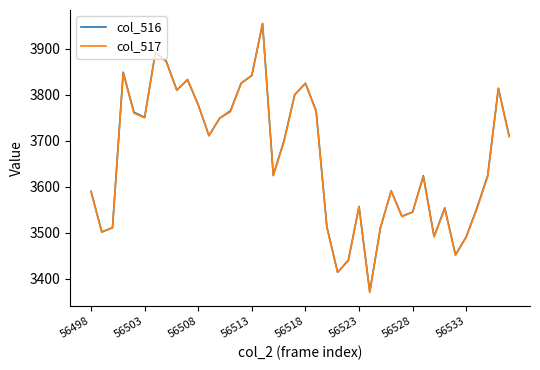

What is the sum of all col_516 values?

146509